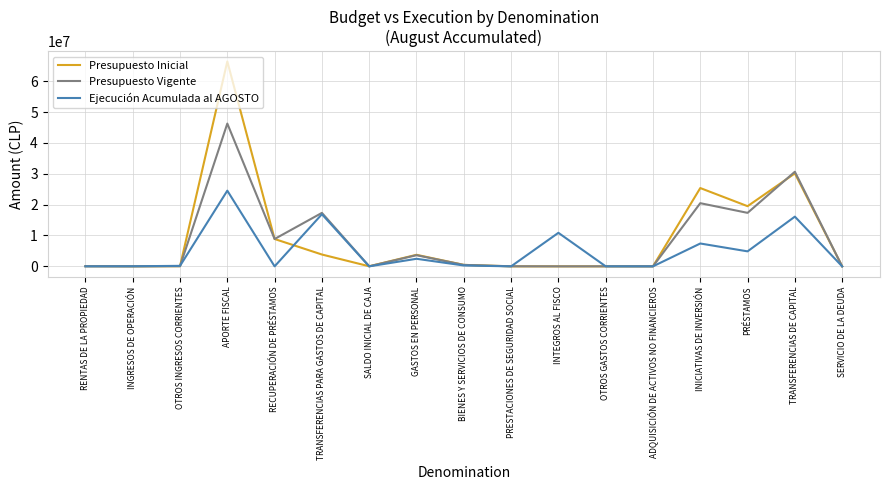

What is the difference between the Presupuesto Inicial values at INICIATIVAS DE INVERSIÓN and INGRESOS DE OPERACIÓN?

25368968